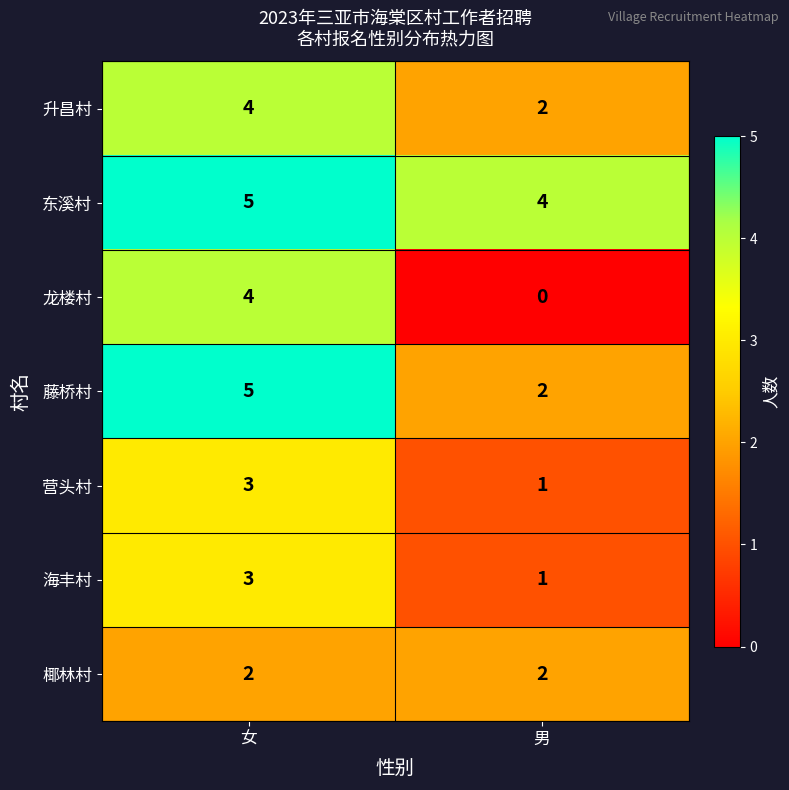

Reading left to right, transcribe all the data shown in this chart.

升昌村: 女=4	男=2
东溪村: 女=5	男=4
龙楼村: 女=4	男=0
藤桥村: 女=5	男=2
营头村: 女=3	男=1
海丰村: 女=3	男=1
椰林村: 女=2	男=2